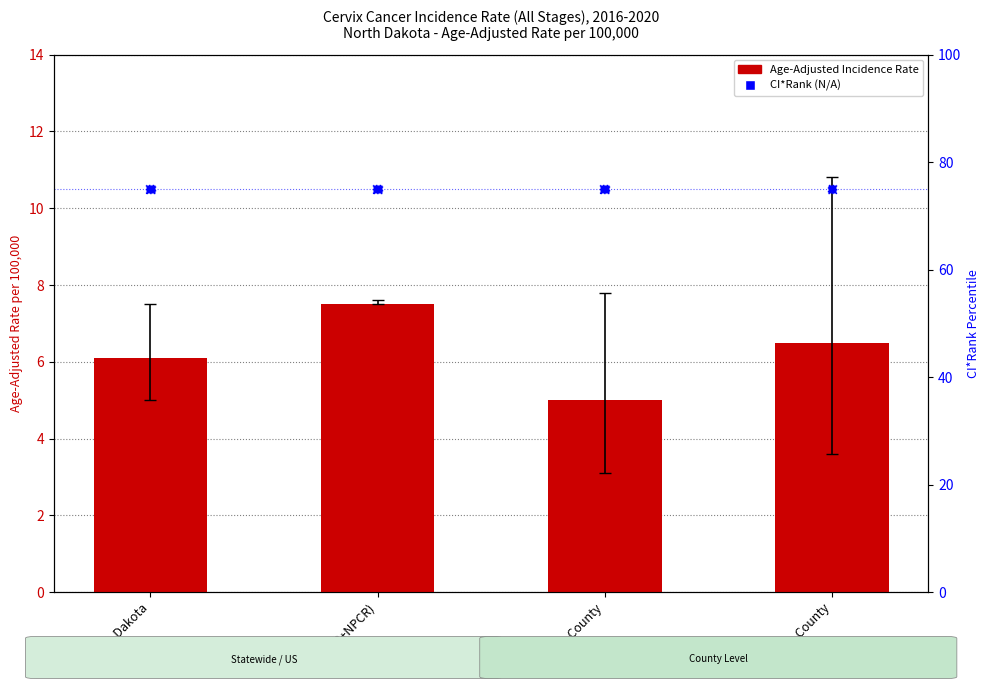

What is the total value across all series at Burleigh County?

81.5